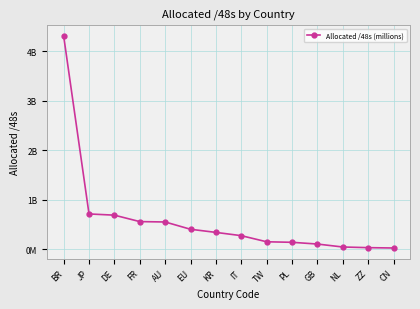

List the labels in order of value, largest first.

BR, JP, DE, FR, AU, EU, KR, IT, TW, PL, GB, NL, ZZ, CN